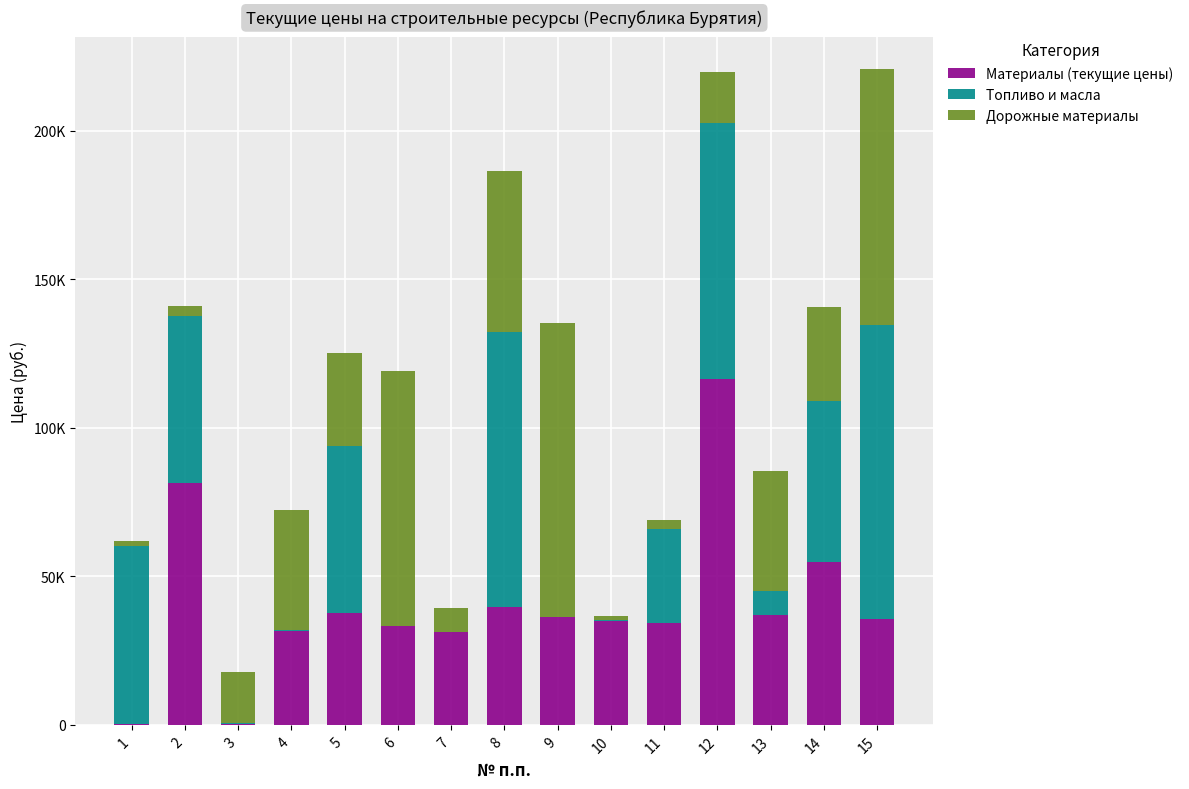

What are all the series names shown in the legend?

Материалы (текущие цены), Топливо и масла, Дорожные материалы